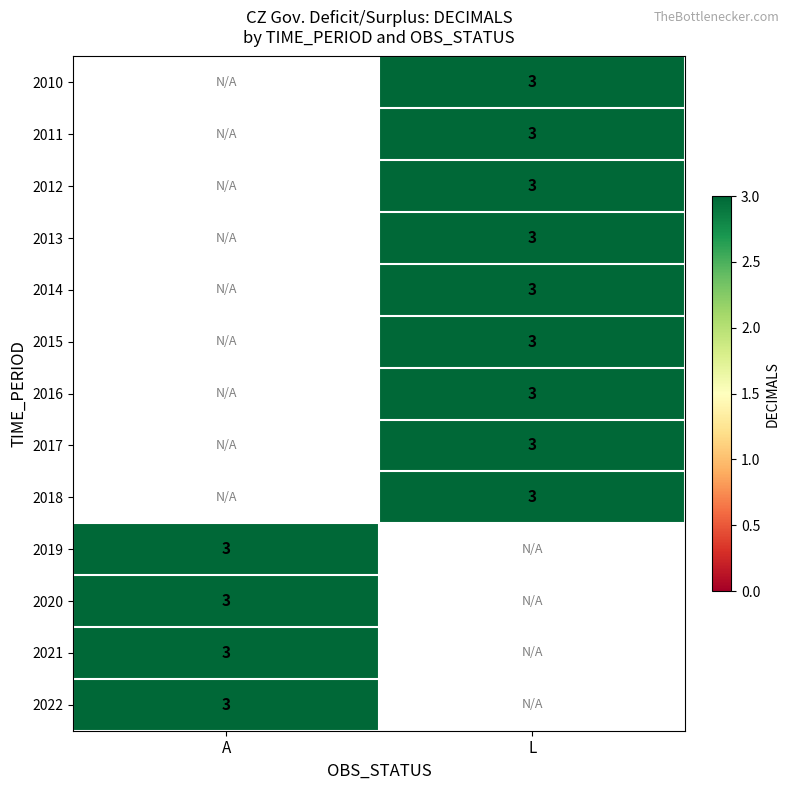

Is it true that 2018 equals 3.0 at L?

True